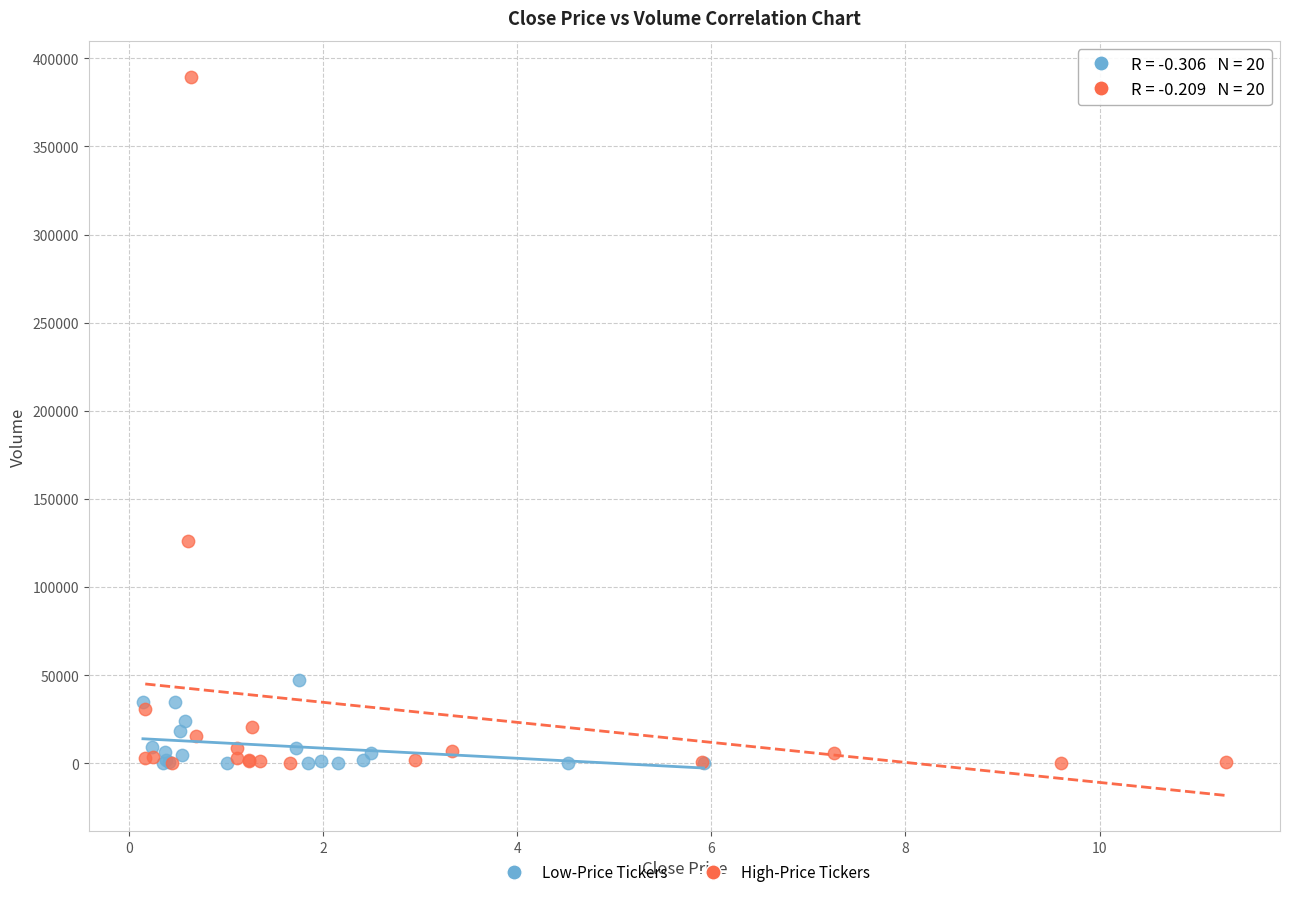

Which series has the widest spread of Y values?

High-Price Tickers